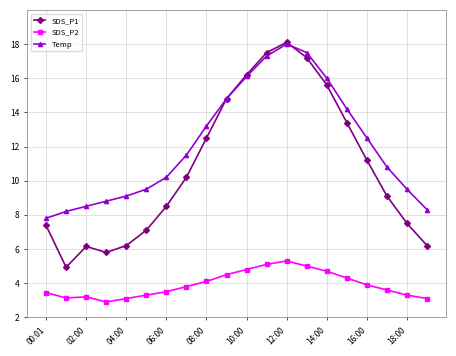

What is the lowest value of the SDS_P2 series?

2.9